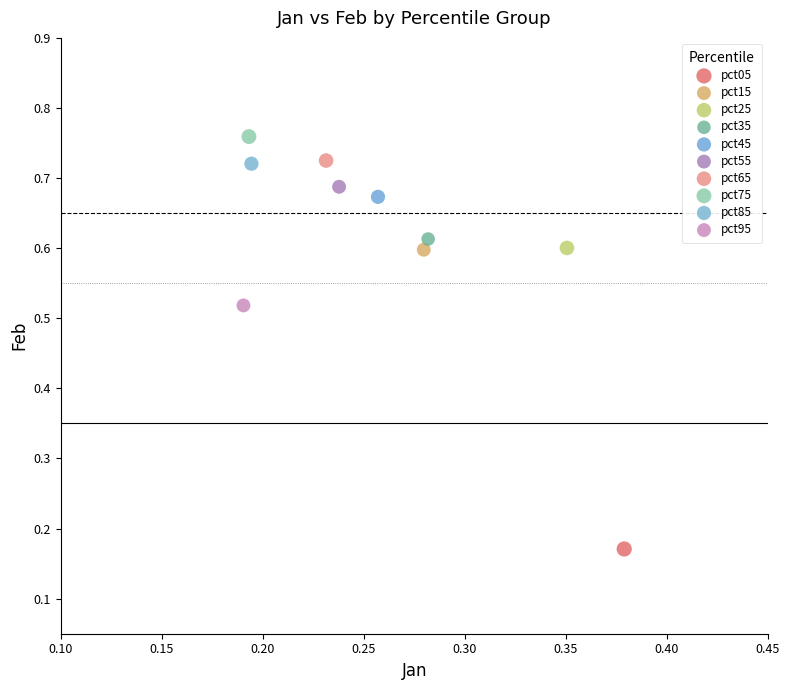

Which series contains the lowest Y value?

pct05